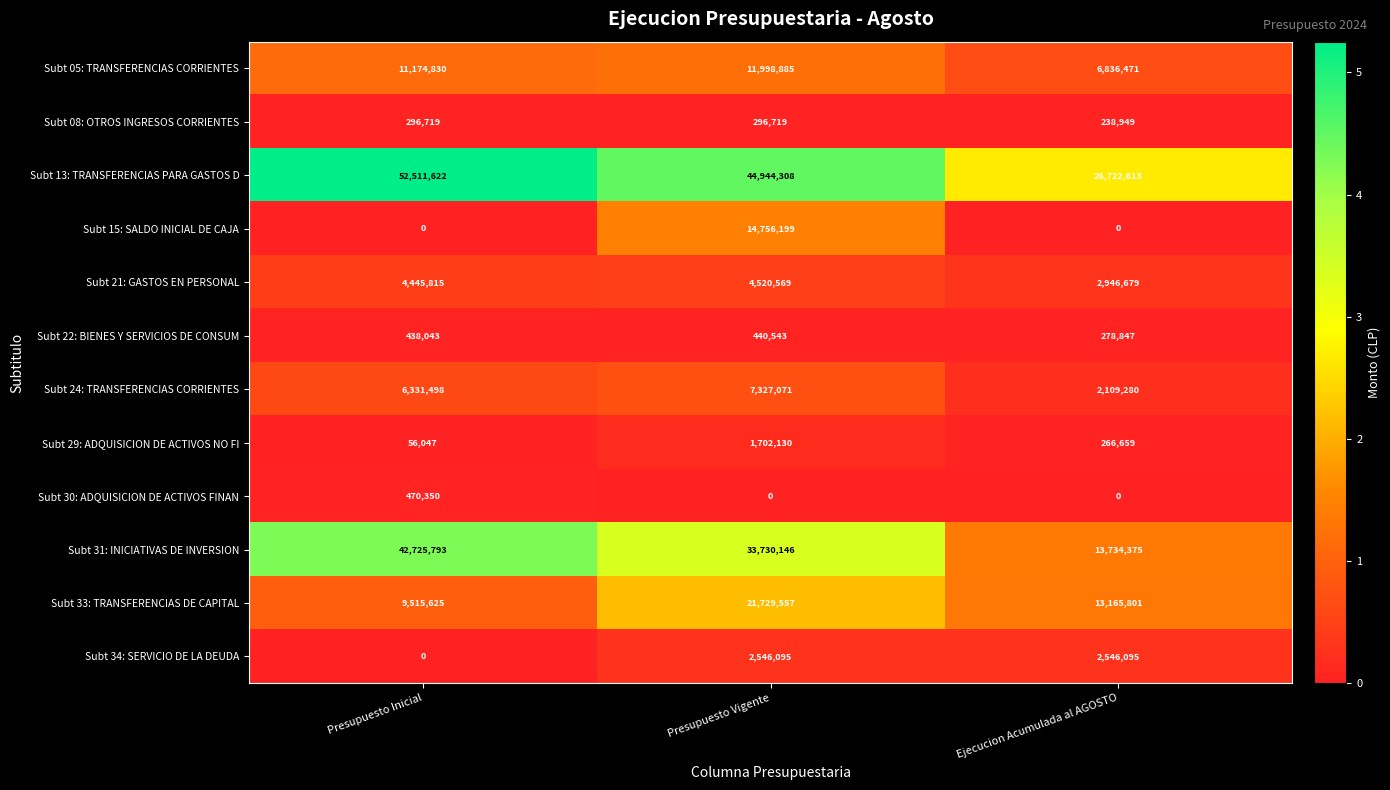

How many Subt 05: TRANSFERENCIAS CORRIENTES values are between 6836471 and 11998885?

3